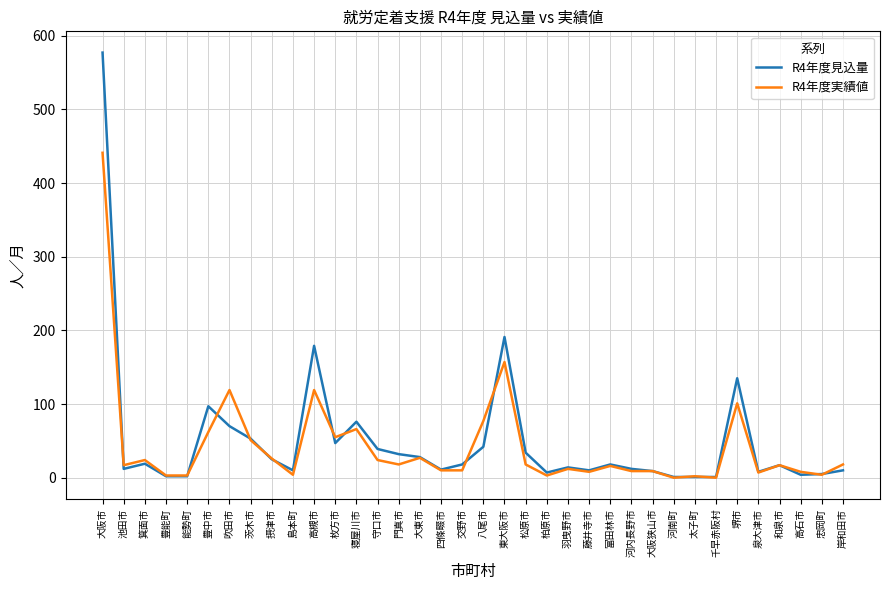

Which category has the highest value in the R4年度実績値 series?

大阪市